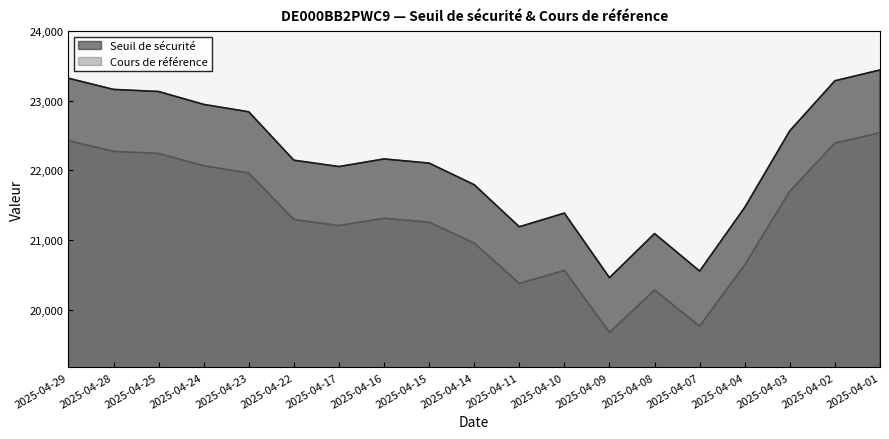

At which category does Cours de référence reach its first local peak?

2025-04-16